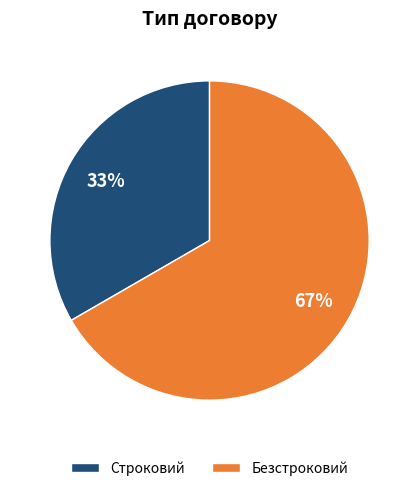

How many segments does this pie chart have?

2